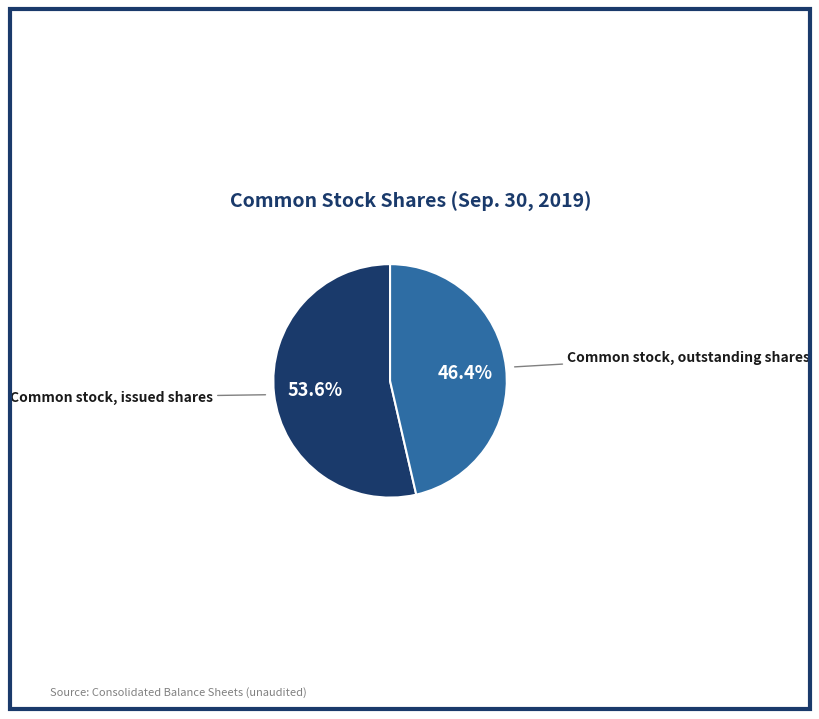

Is there any slice that represents more than half of the pie?

Yes